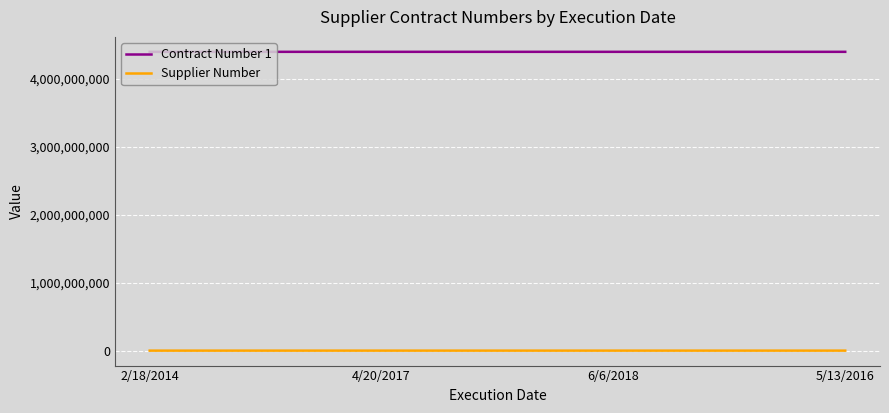

What is the sum of all Supplier Number values?

1908632